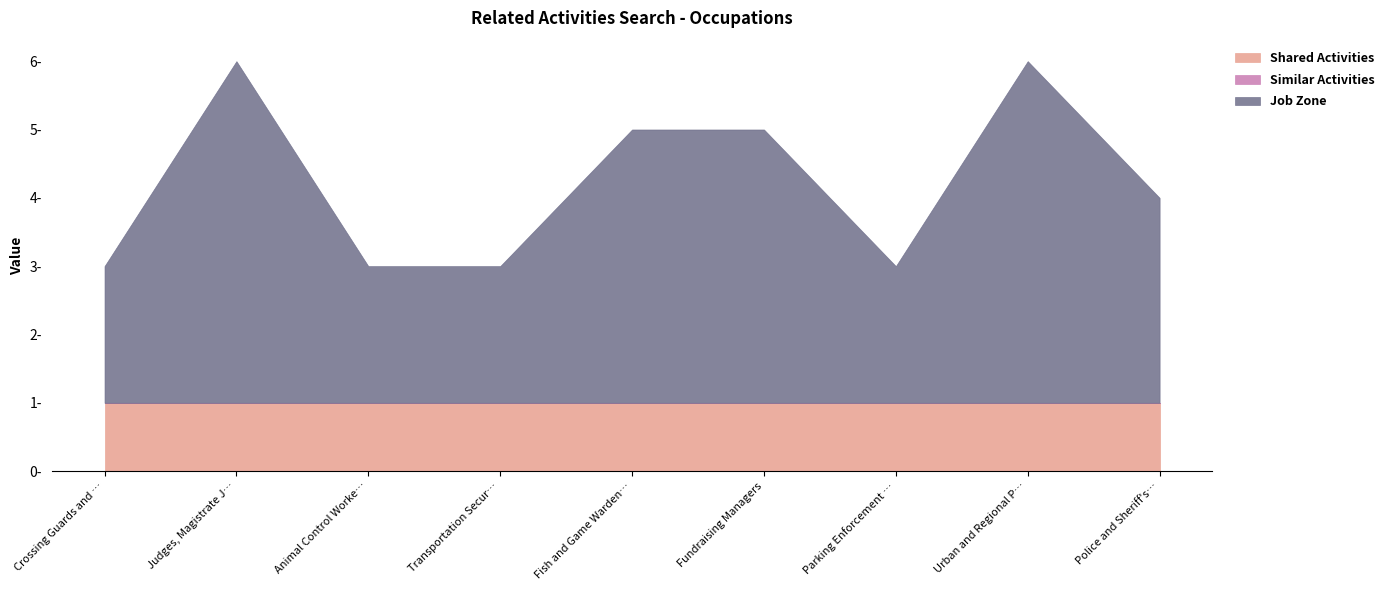

Where is Shared Activities nearest to the value 1?

Crossing Guards and Flaggers